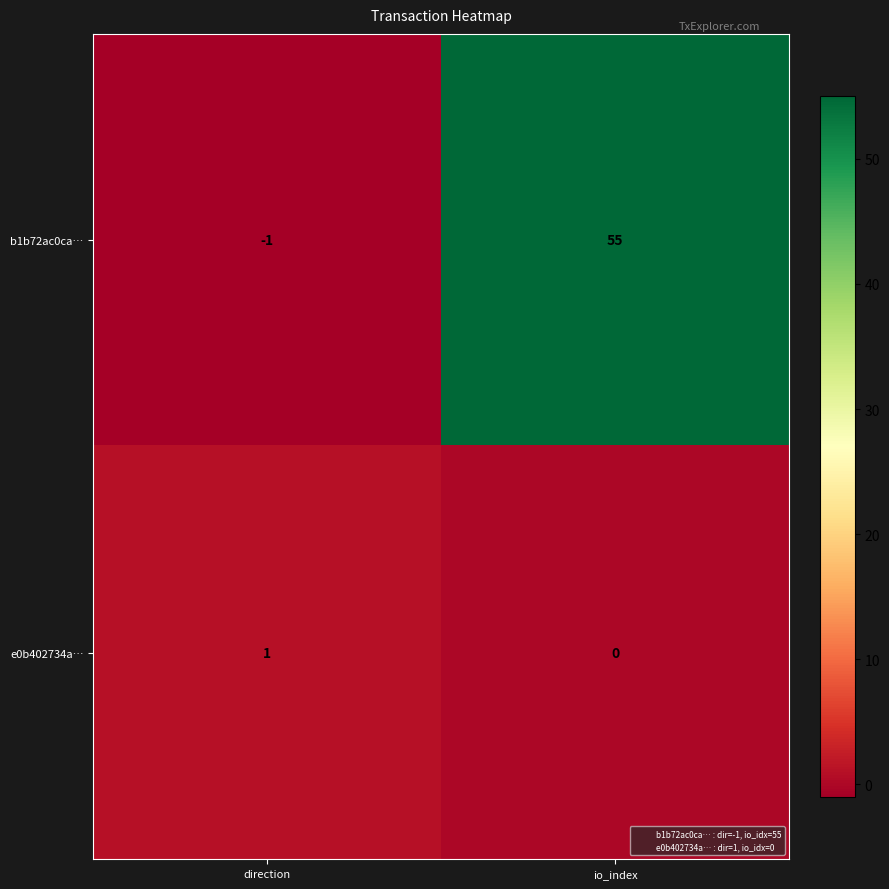

How many data points in e0b402734a… are less than 1?

1